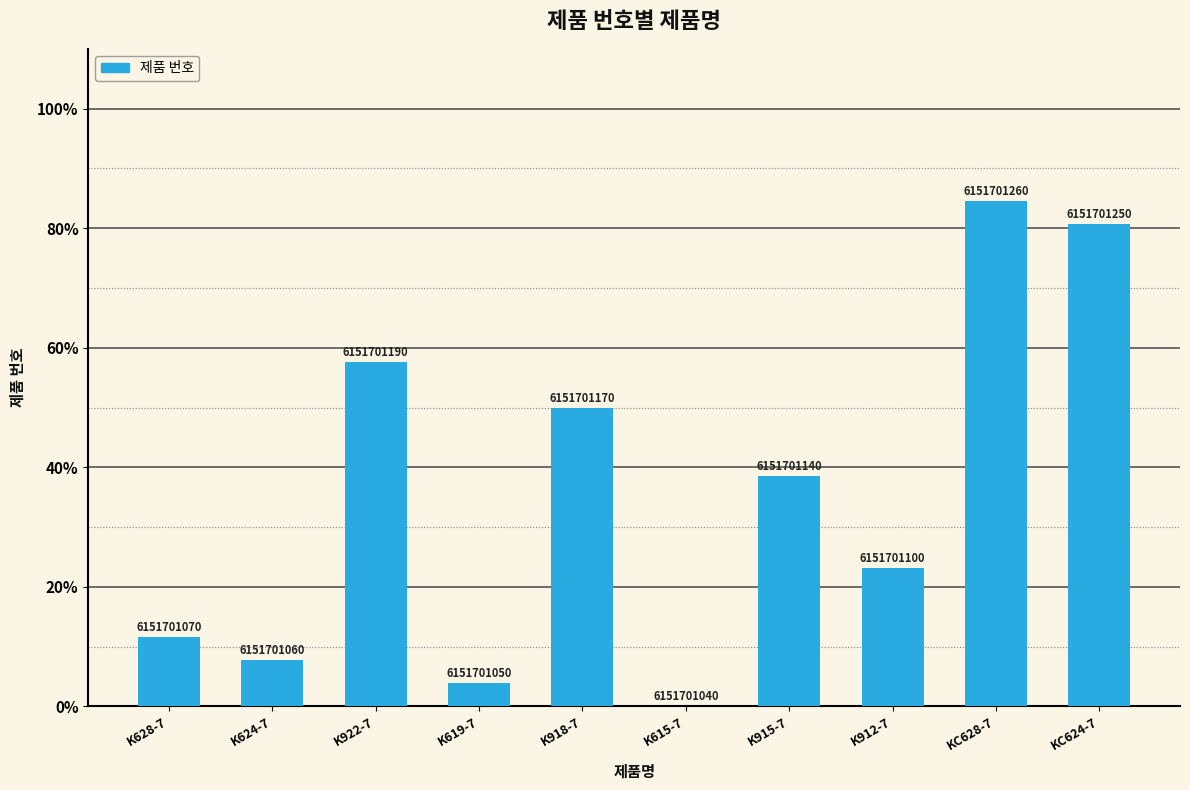

The value at KC628-7 is 84.6. True or false?

True